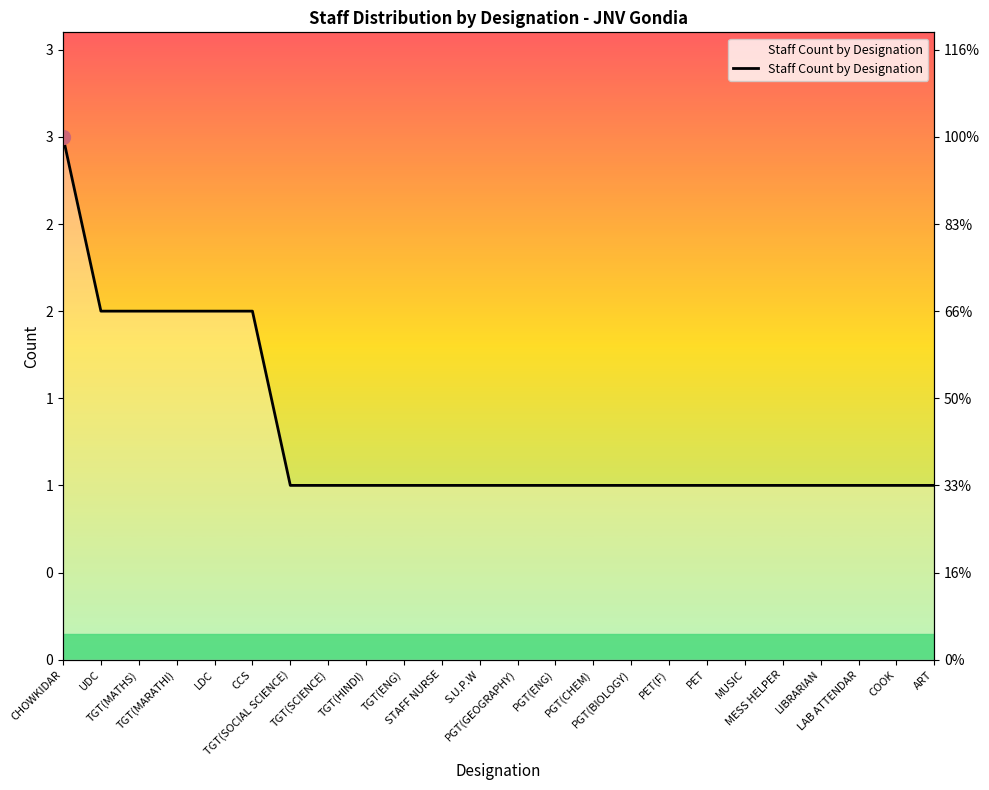

List the labels in order of value, smallest first.

TGT(SOCIAL SCIENCE), TGT(SCIENCE), TGT(HINDI), TGT(ENG), STAFF NURSE, S.U.P.W, PGT(GEOGRAPHY), PGT(ENG), PGT(CHEM), PGT(BIOLOGY), PET(F), PET, MUSIC, MESS HELPER, LIBRARIAN, LAB ATTENDAR, COOK, ART, UDC, TGT(MATHS), TGT(MARATHI), LDC, CCS, CHOWKIDAR